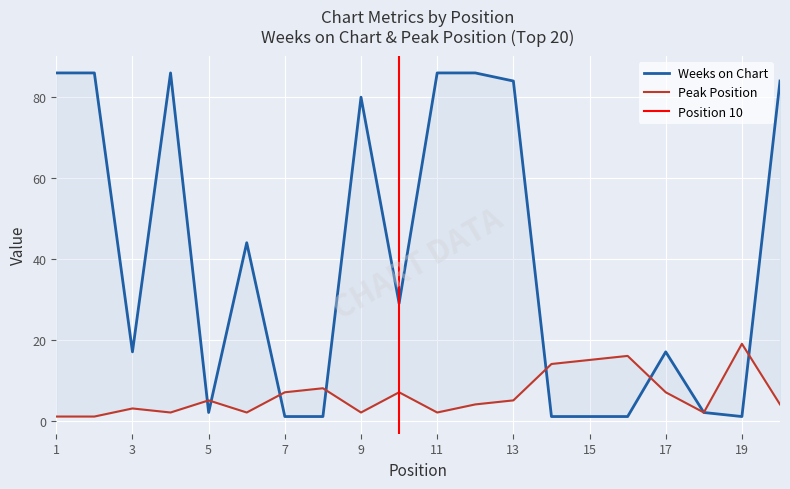

Rank the categories by Weeks on Chart value from lowest to highest.

7, 8, 14, 15, 16, 19, 5, 18, 3, 17, 10, 6, 9, 13, 20, 1, 2, 4, 11, 12